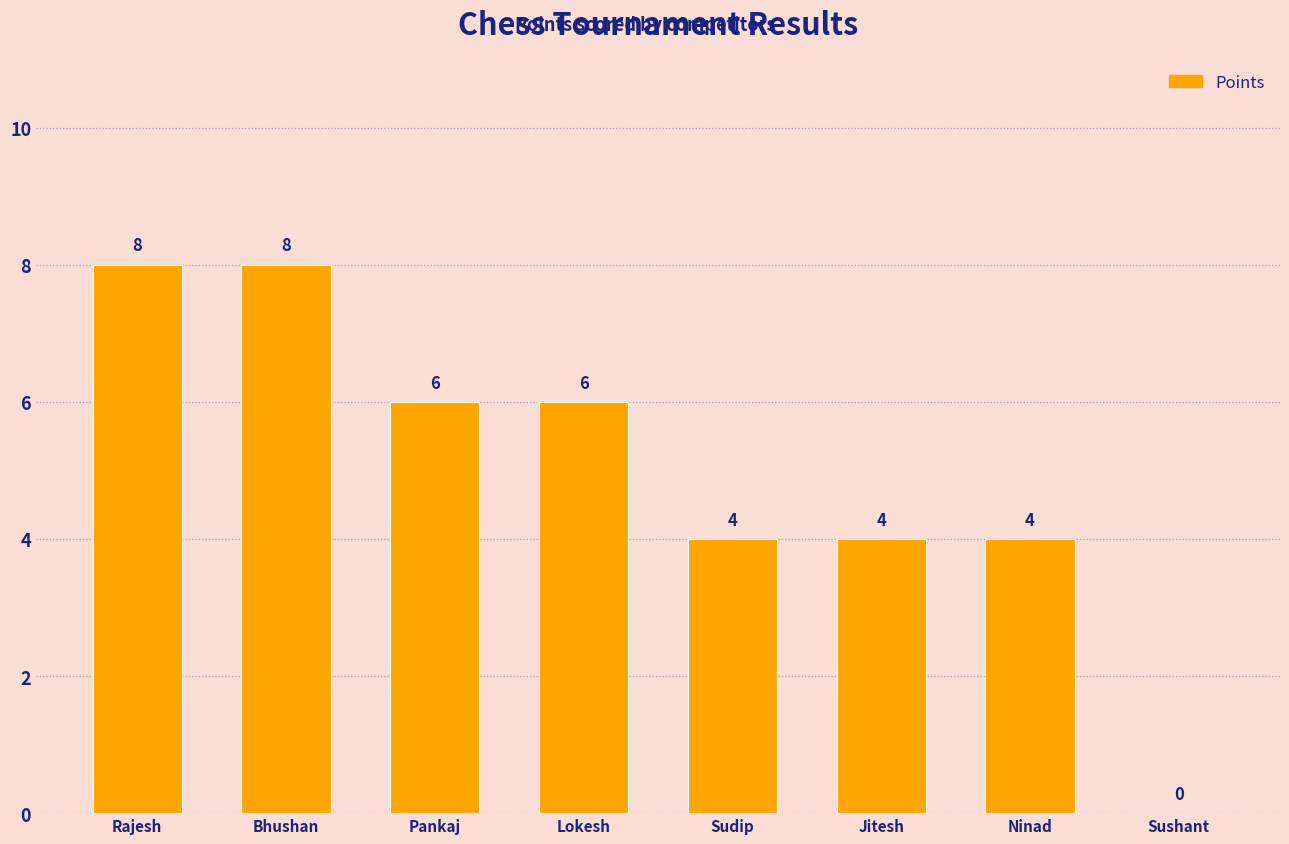

What is the change in value from Rajesh to Jitesh?

-4